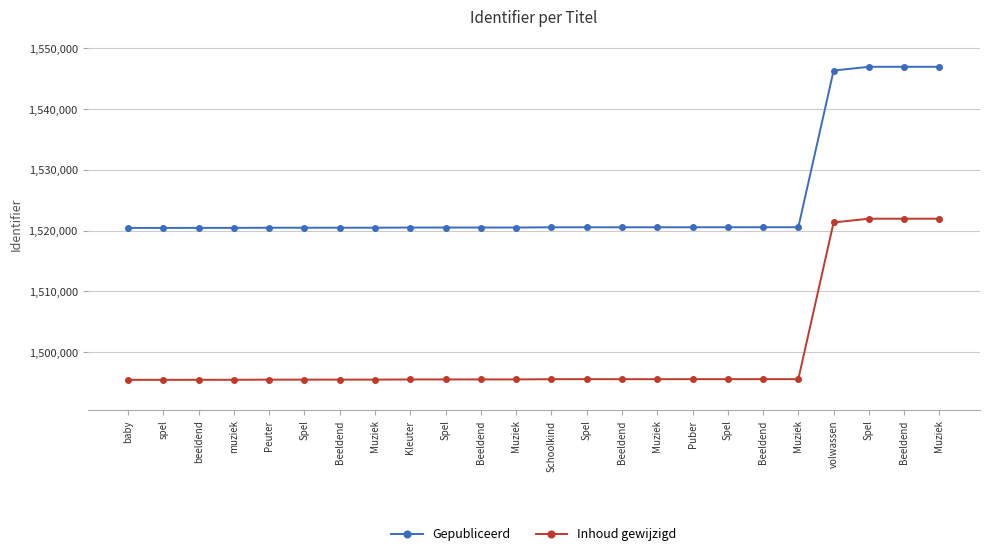

Reading left to right, list all the values displayed in this chart.

Gepubliceerd: 1520458	1520460	1520462	1520463	1520488	1520489	1520490	1520491	1520519	1520520	1520521	1520523	1520560	1520561	1520562	1520563	1520566	1520568	1520569	1520570	1546357	1546974	1546975	1546976
Inhoud gewijzigd: 1495458	1495460	1495462	1495463	1495488	1495489	1495490	1495491	1495519	1495520	1495521	1495523	1495560	1495561	1495562	1495563	1495566	1495568	1495569	1495570	1521357	1521974	1521975	1521976